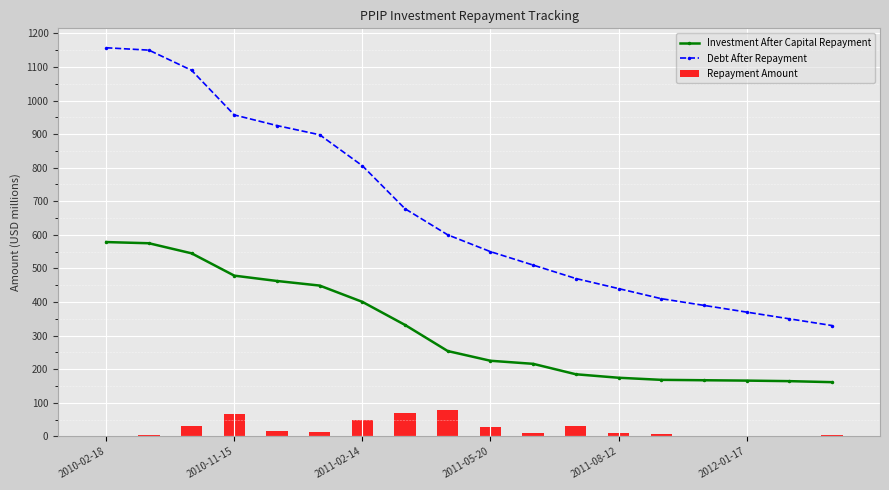

What is the value of the Debt After Repayment bar at the 2nd from the left?

1150.0